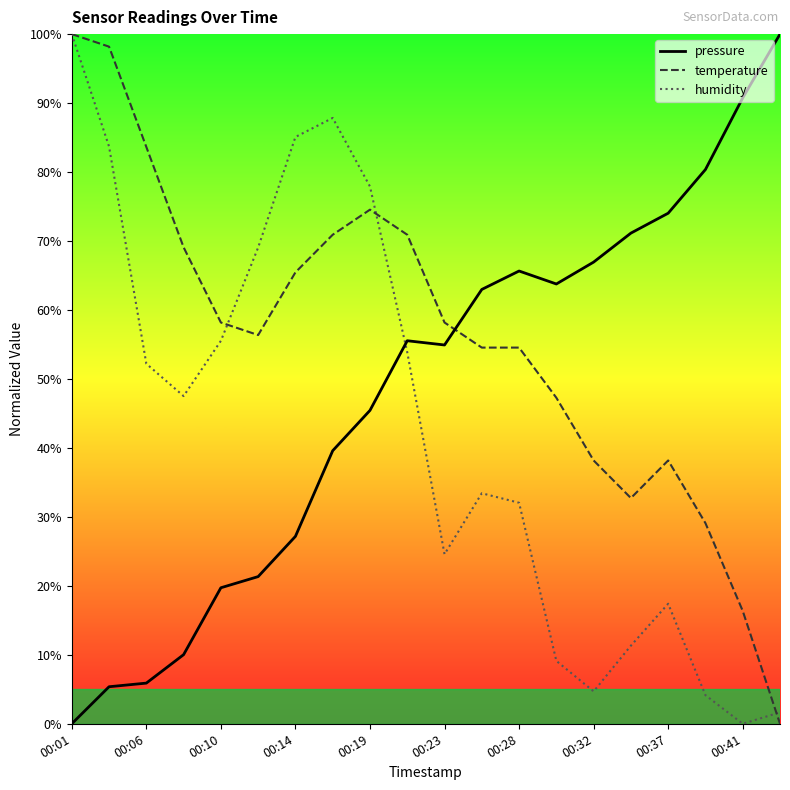

At how many categories does at least one series exceed 49?

20